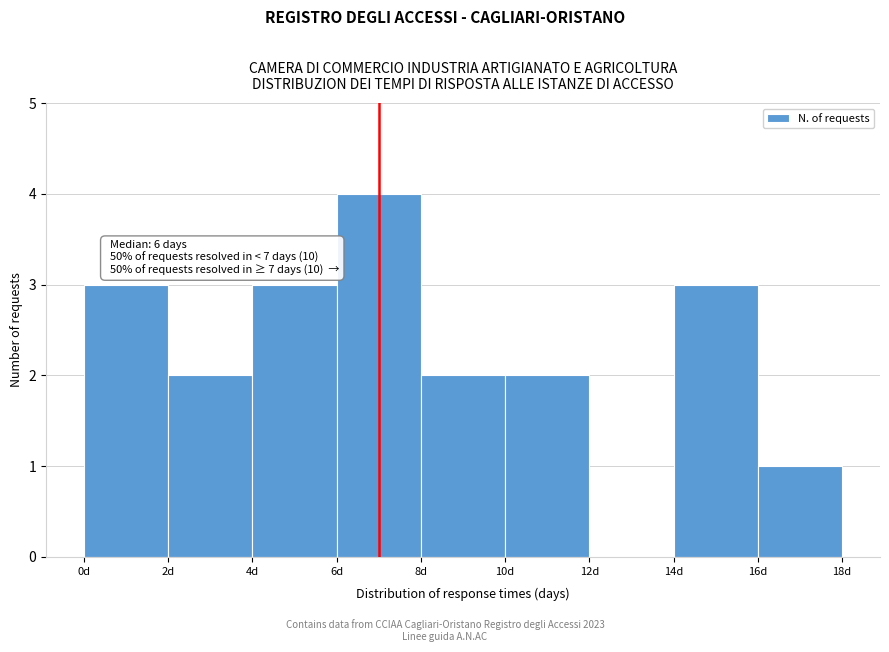

Which range on the x-axis has the tallest bar?

6 to 8